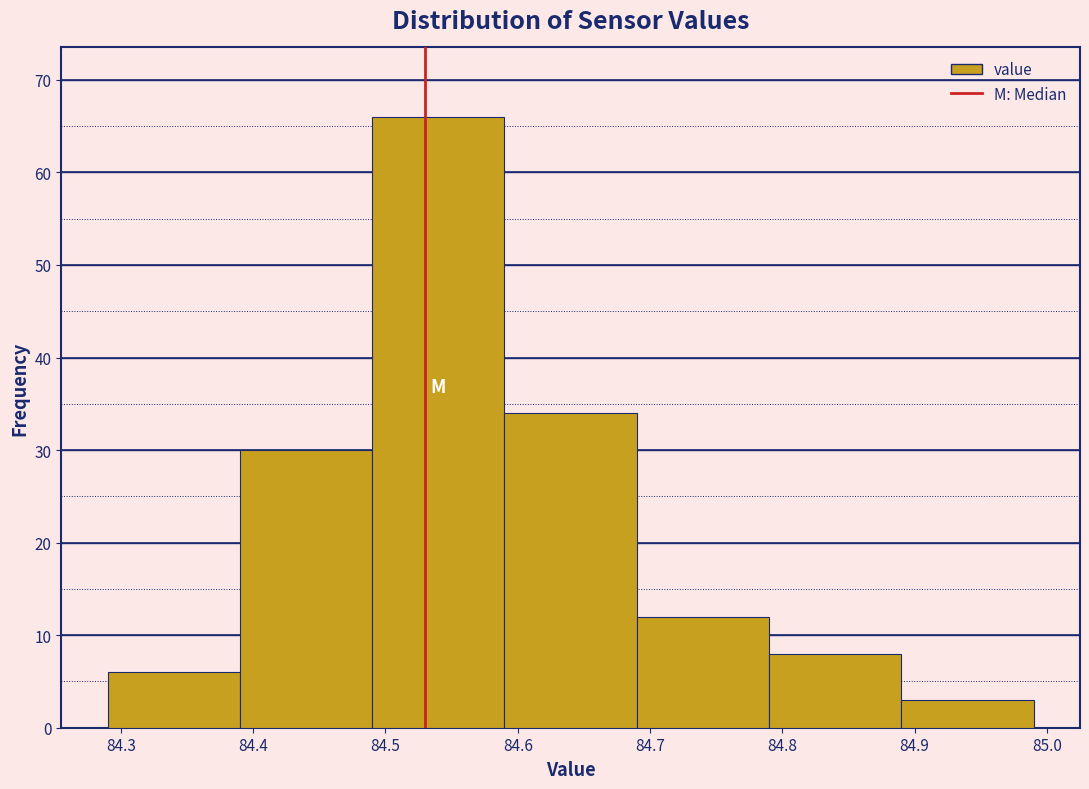

Over which range of the x-axis is the bar tallest?

84.49 to 84.59